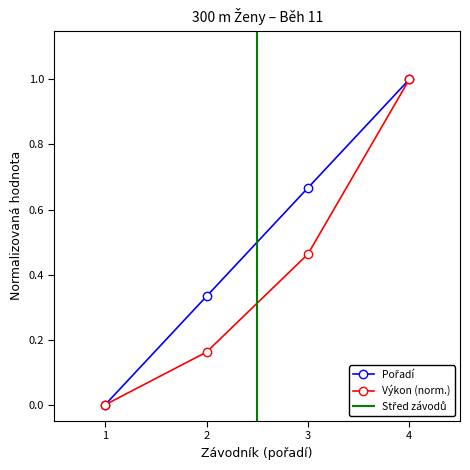

The value of Výkon (norm.) at 3 is 0.2. True or false?

False